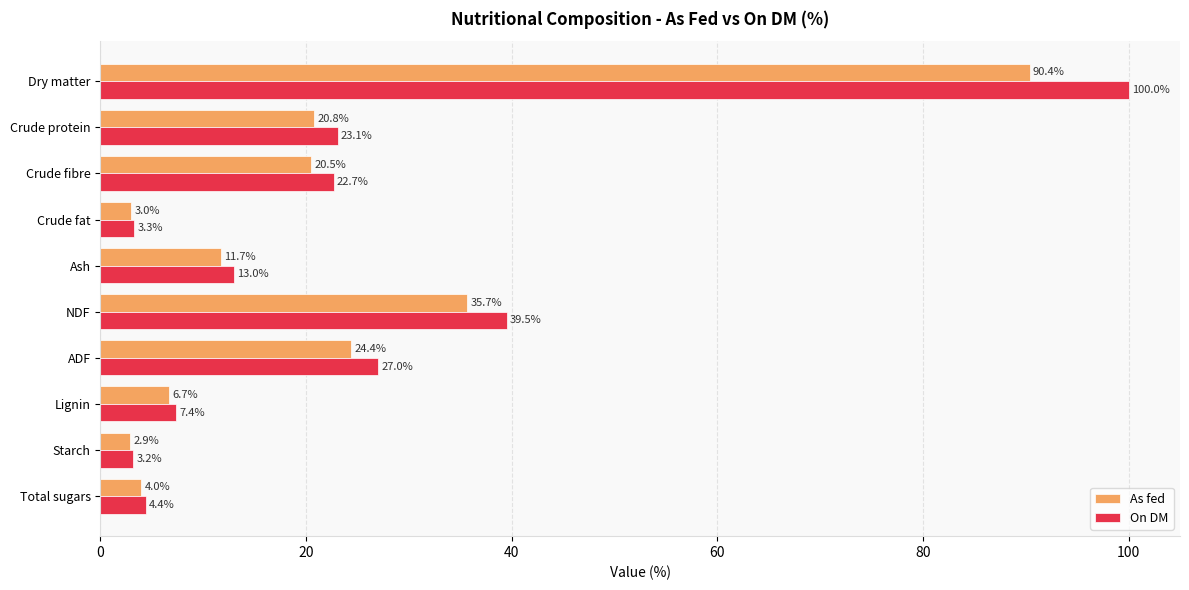

True or false: On DM has a value of 7.4 at Lignin.

True